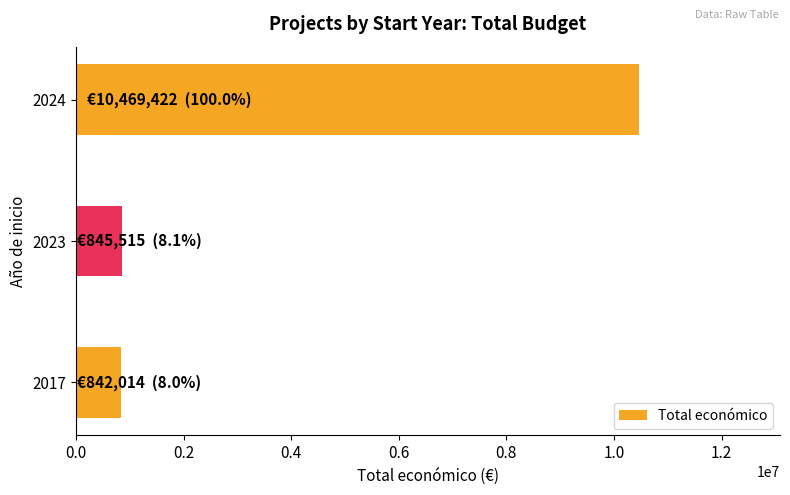

Is it true that the value at 2024 is 10469422?

True